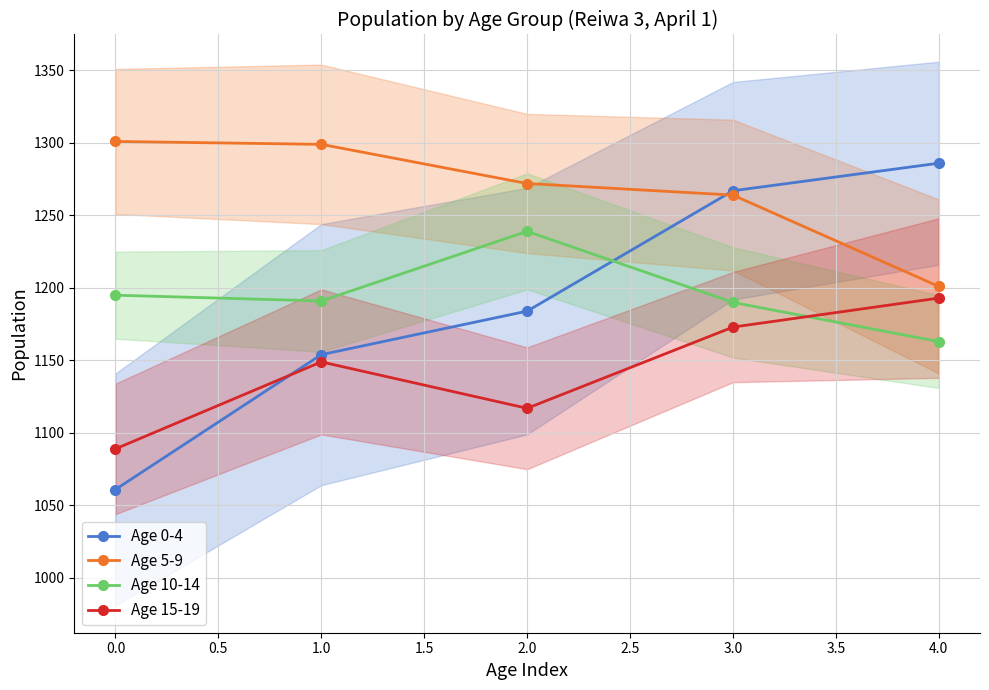

Rank the series by their maximum value, from highest to lowest.

Age 5-9, Age 0-4, Age 10-14, Age 15-19